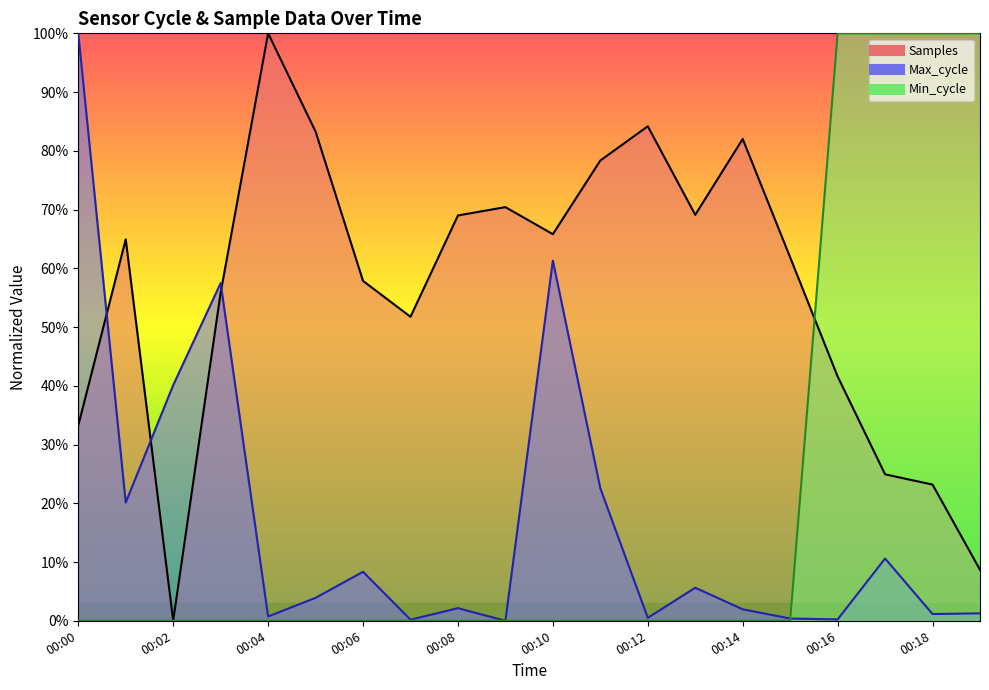

Which series has the widest spread of values?

Samples